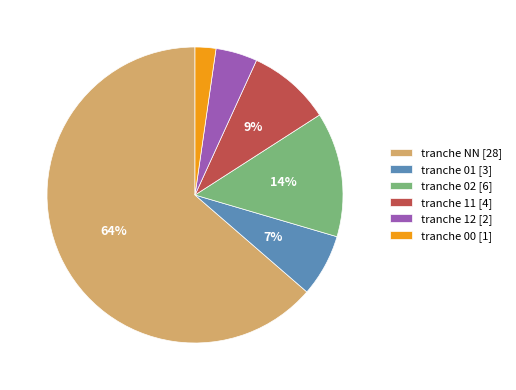

Is there a majority slice in this chart?

Yes